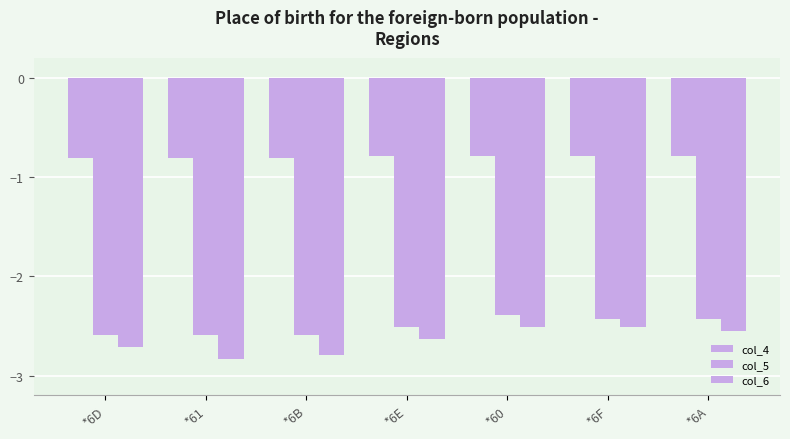

At which category is the sum across all series the highest?

*60